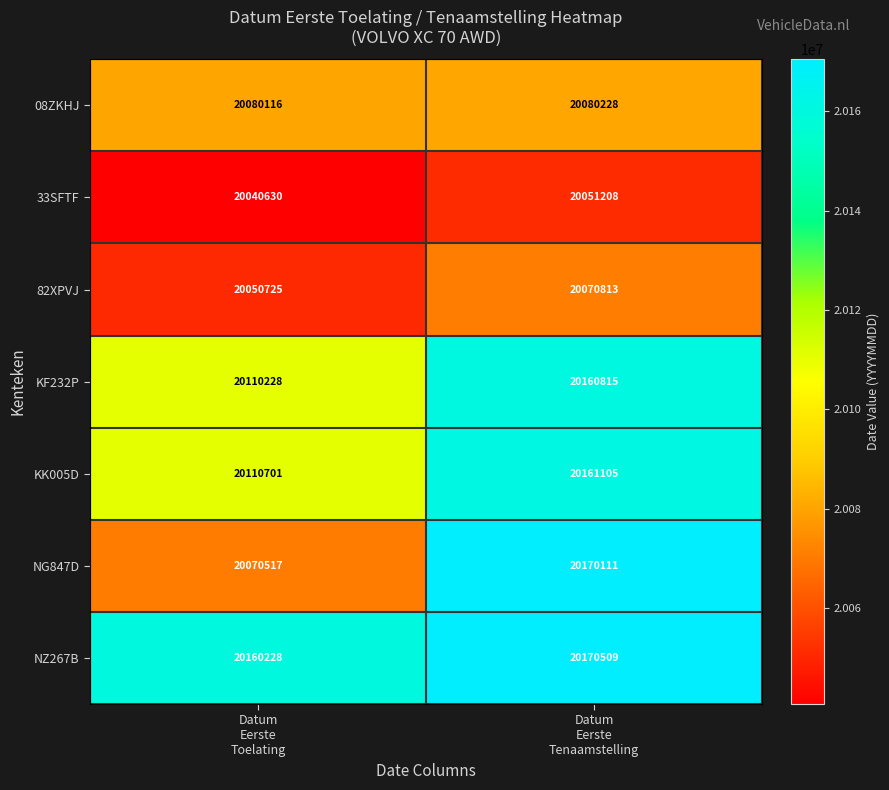

Reading left to right, transcribe all the data shown in this chart.

08ZKHJ: 20080116	20080228
33SFTF: 20040630	20051208
82XPVJ: 20050725	20070813
KF232P: 20110228	20160815
KK005D: 20110701	20161105
NG847D: 20070517	20170111
NZ267B: 20160228	20170509